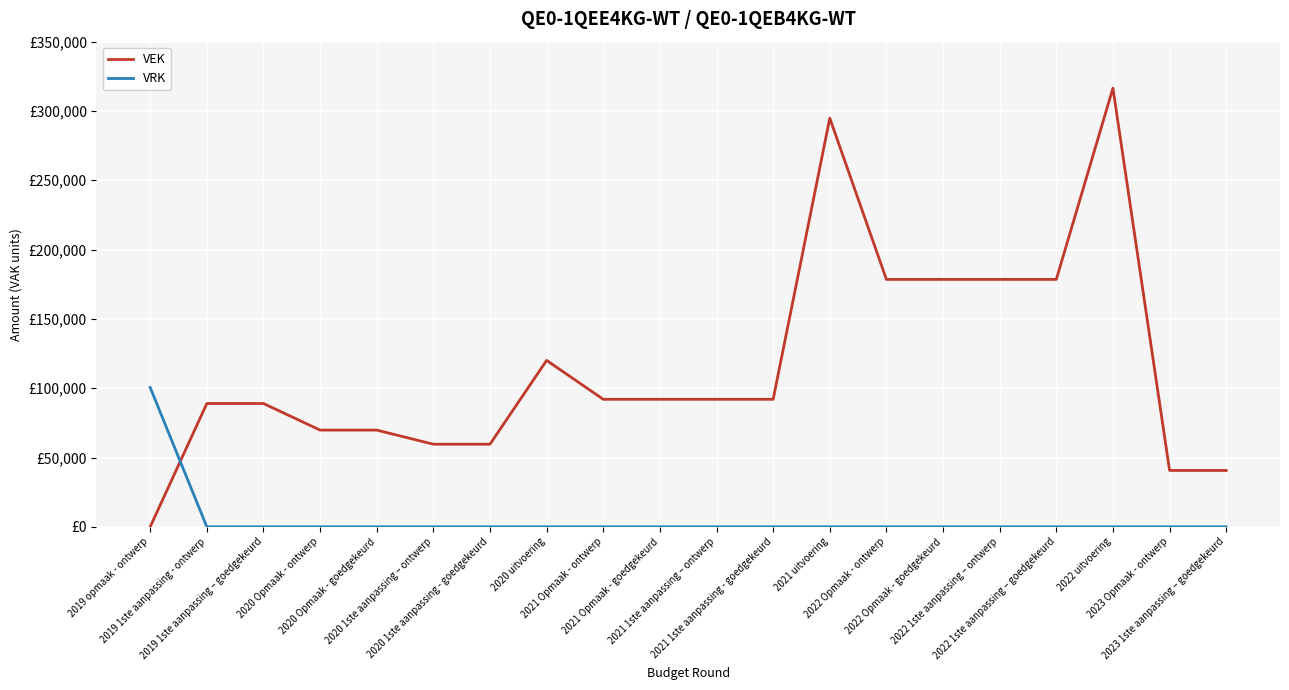

At which label does VRK reach its peak?

2019 opmaak - ontwerp